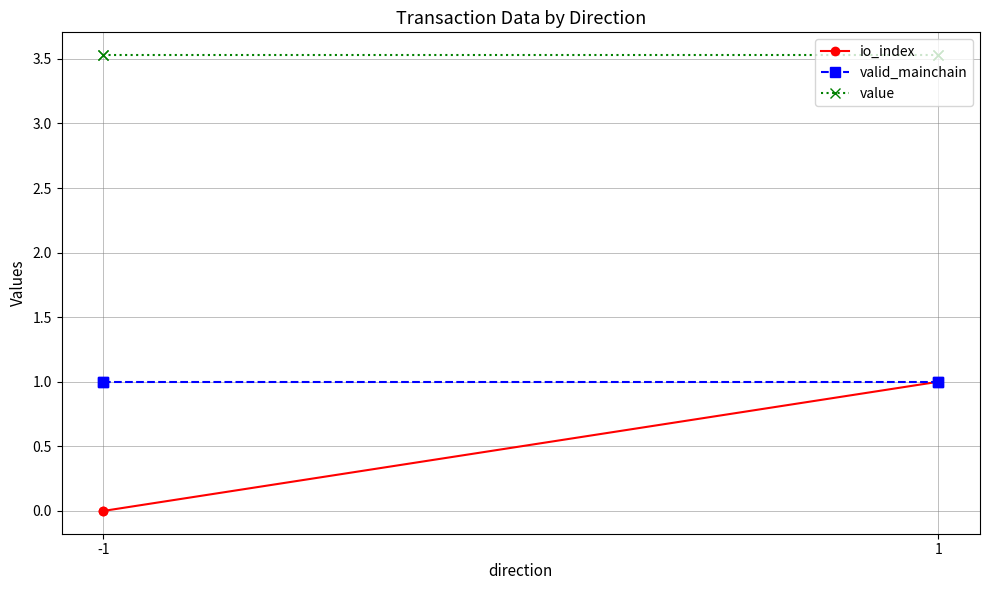

What is the value of the value point at the 1st from the left?

3.5